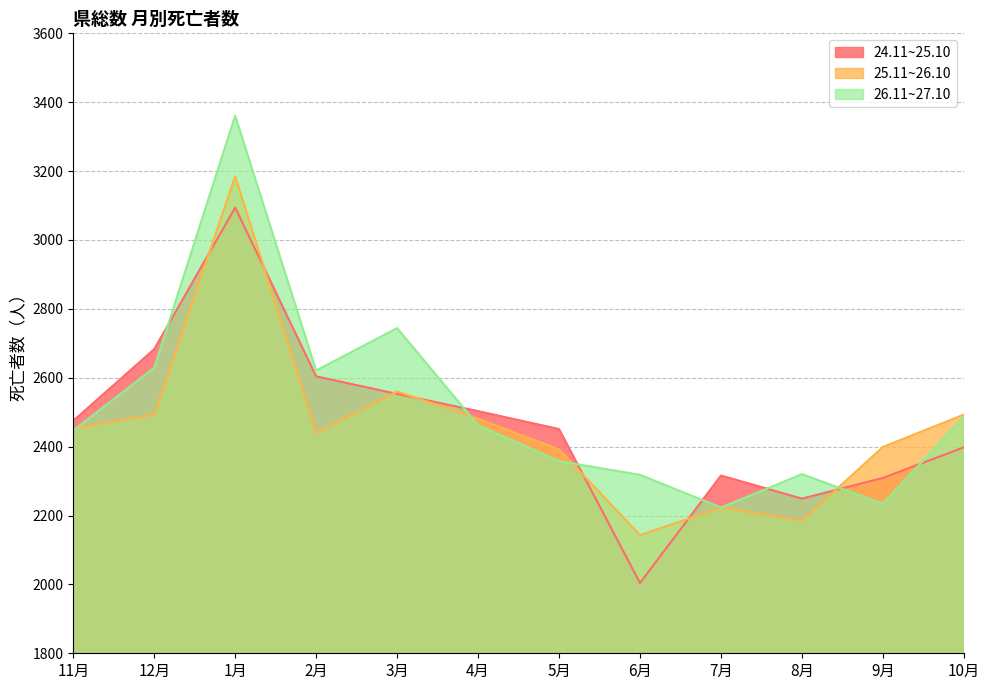

Is it true that 25.11~26.10 equals 2560 at 3月?

True